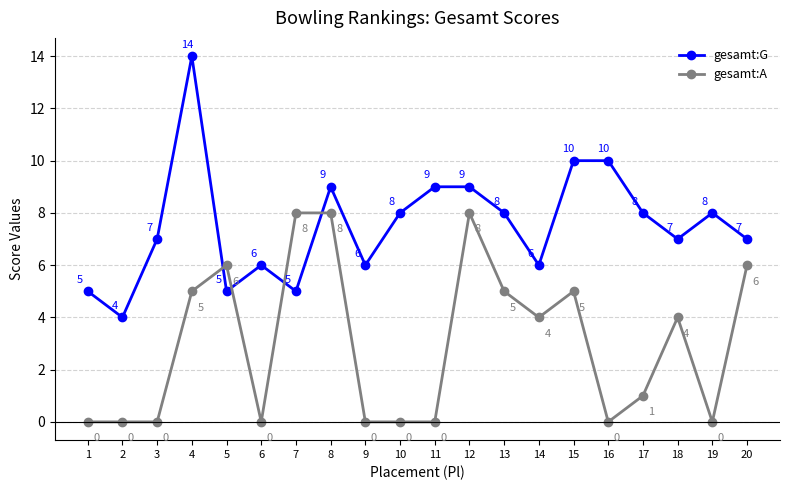

True or false: gesamt:A has more than 1 points higher than both neighbors.

True